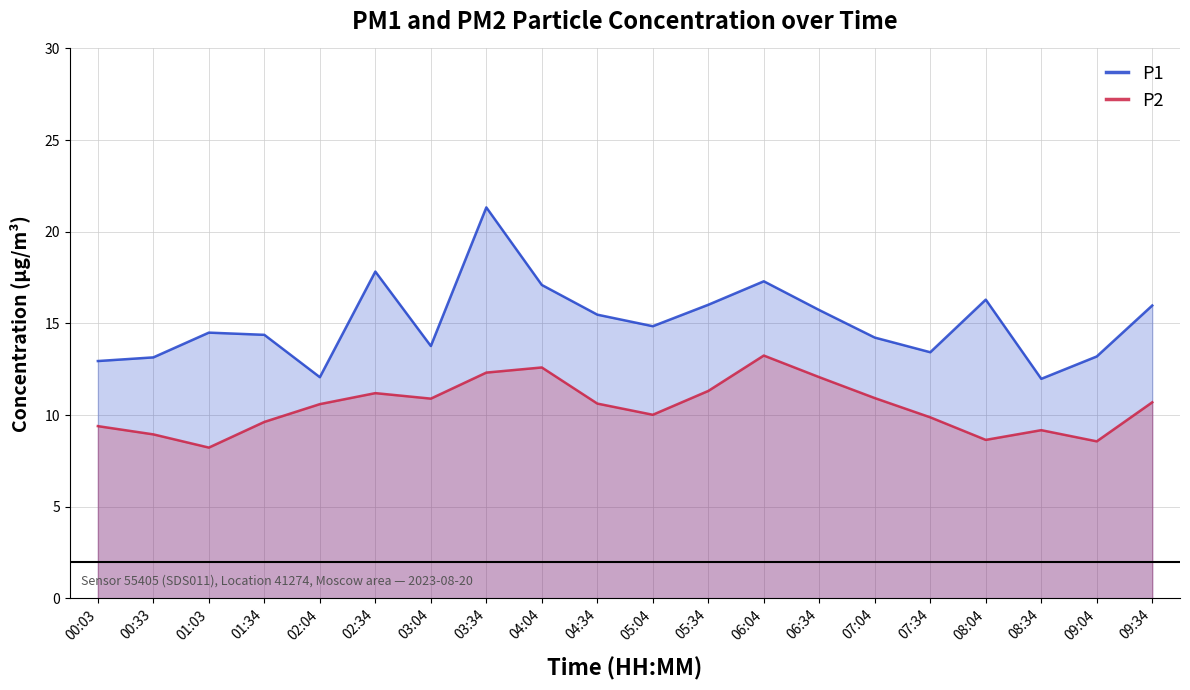

Count the number of categories in the chart.

20